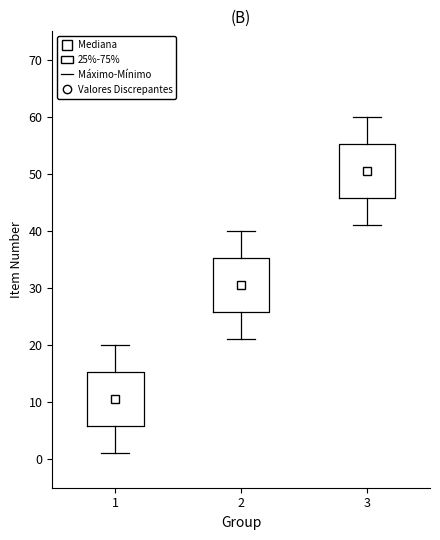

Reading left to right, read every box against the y-axis: the position of its median line, the range the box covers, and the ends of its whiskers. The values are not printed on the chart, so give them approximately, as read against the axis.

1: median 11, box 6 to 15, whiskers 1 to 20
2: median 31, box 26 to 35, whiskers 21 to 40
3: median 51, box 46 to 55, whiskers 41 to 60